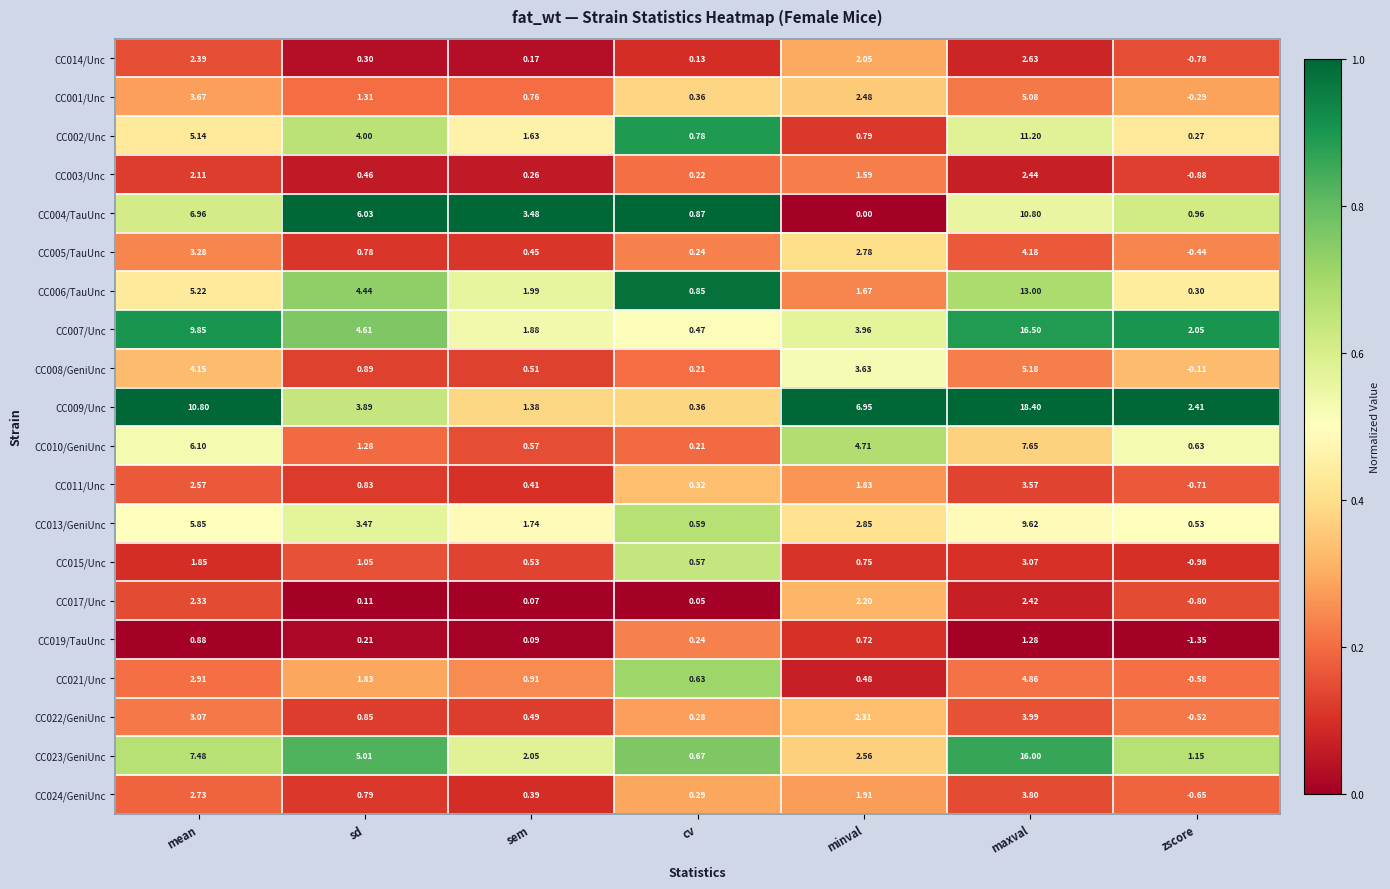

Rank the series by their maximum value, from lowest to highest.

CC019/TauUnc, CC017/Unc, CC003/Unc, CC014/Unc, CC015/Unc, CC011/Unc, CC024/GeniUnc, CC022/GeniUnc, CC005/TauUnc, CC021/Unc, CC001/Unc, CC008/GeniUnc, CC010/GeniUnc, CC013/GeniUnc, CC004/TauUnc, CC002/Unc, CC006/TauUnc, CC023/GeniUnc, CC007/Unc, CC009/Unc